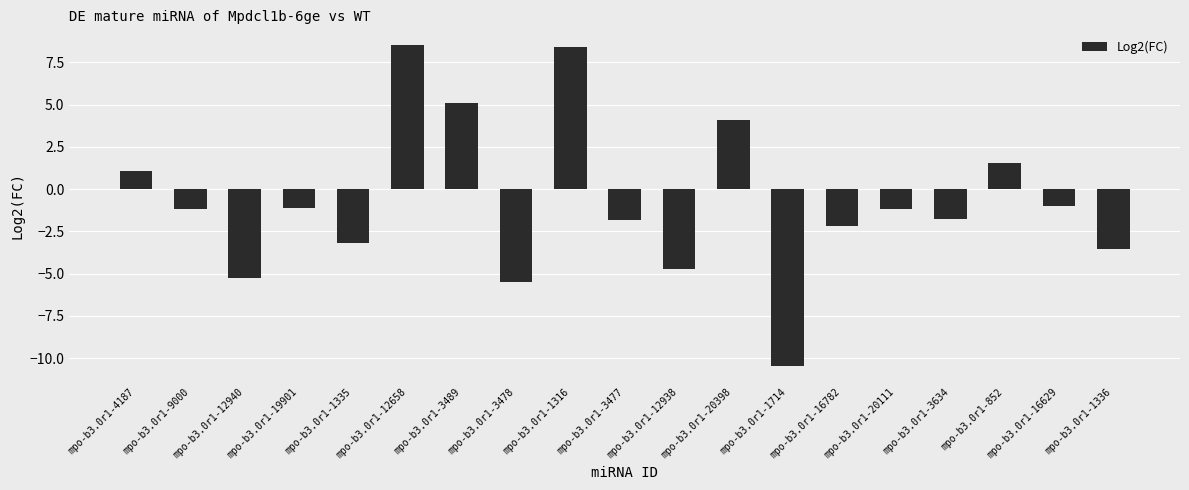

What is the smallest value displayed?

-10.5